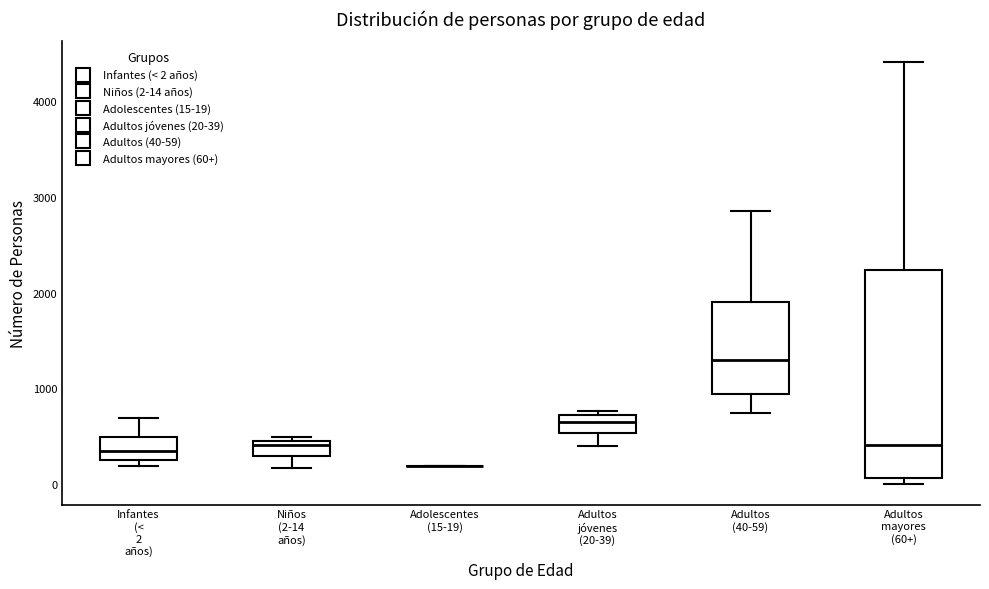

Reading left to right, read every box against the y-axis: the position of its median line, the range the box covers, and the ends of its whiskers. The values are not printed on the chart, so give them approximately, as read against the axis.

Infantes (< 2 años): median 300, box 200 to 500, whiskers 200 (just below the box's lower edge) to 700
Niños (2-14 años): median 400, box 300 to 500, whiskers 200 to 500 (just above the box's upper edge)
Adolescentes (15-19): box collapsed to a line at 200, whiskers 200 to 200
Adultos jóvenes (20-39): median 600, box 500 to 700, whiskers 400 to 800
Adultos (40-59): median 1300, box 900 to 1900, whiskers 700 to 2900
Adultos mayores (60+): median 400, box 100 to 2200, whiskers 0 to 4400